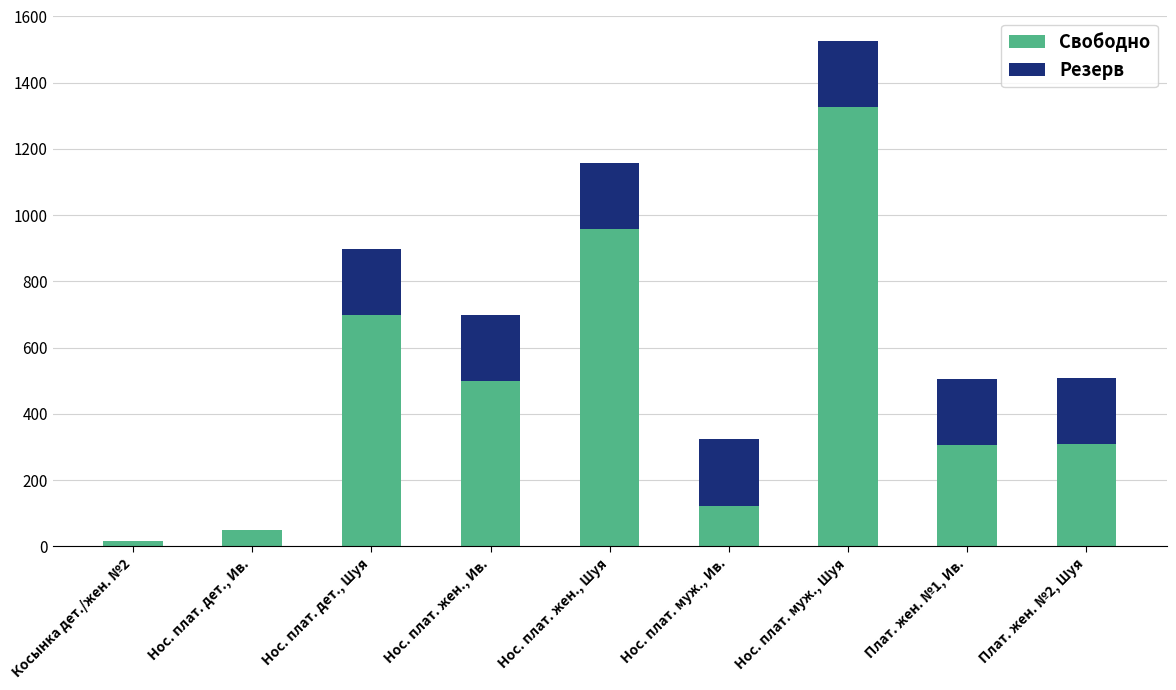

The value of Свободно at Плат. жен. №1, Ив. is 307. True or false?

True